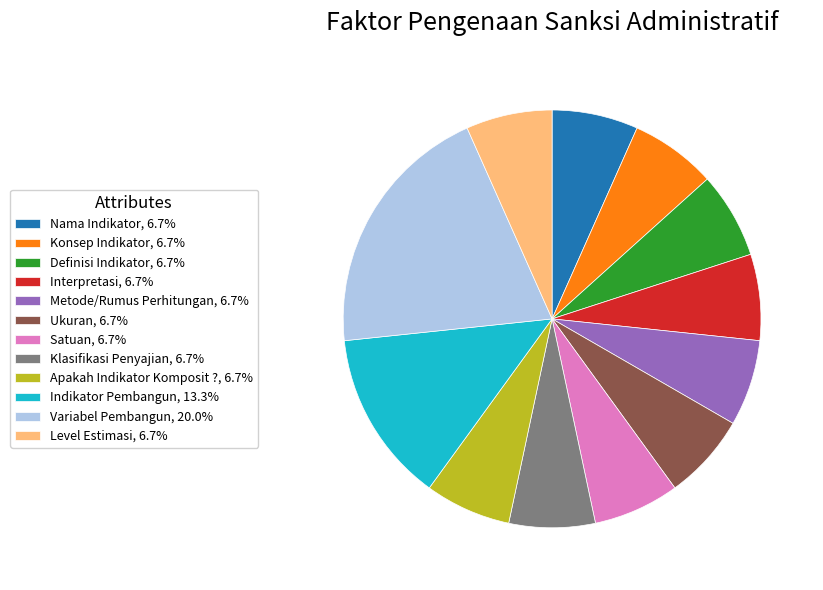

True or false: Interpretasi accounts for 7% of the total.

True